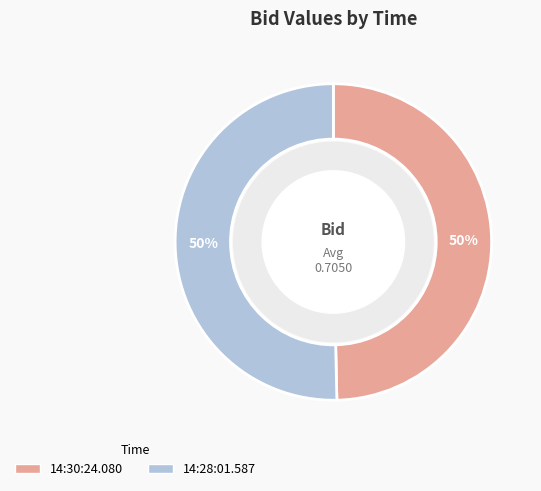

Do 14:28:01.587 and 14:30:24.080 together represent more than half of the pie?

Yes